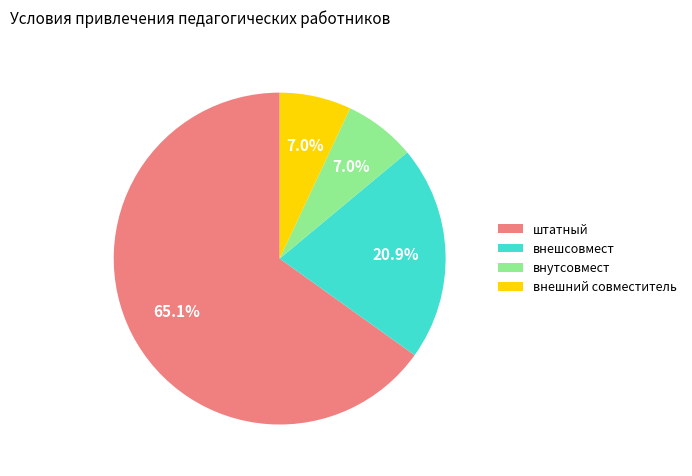

What is the largest slice in the pie chart?

штатный